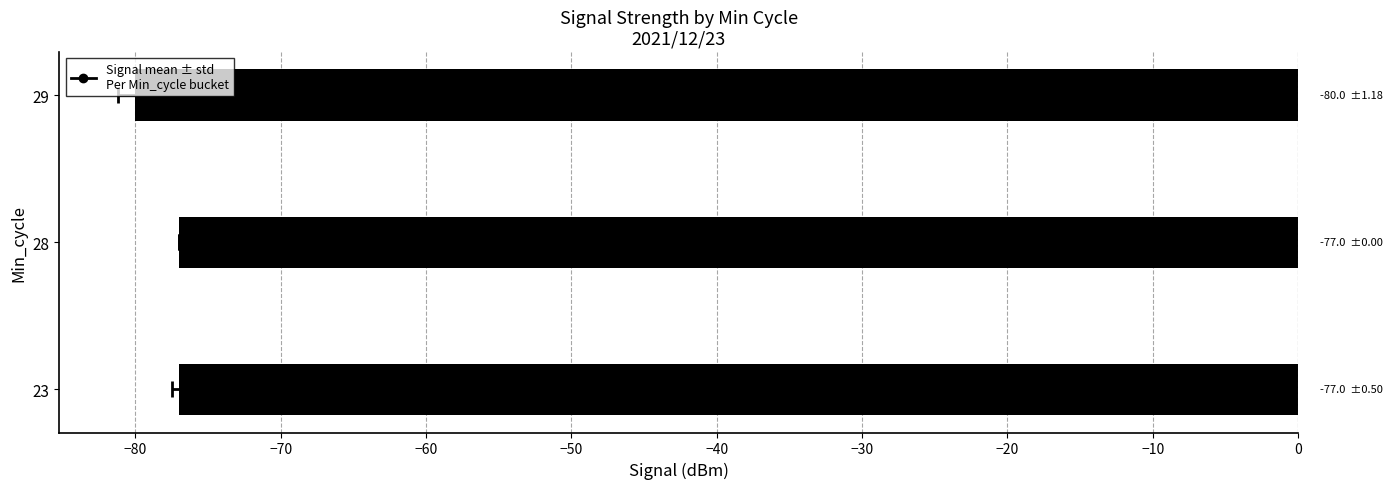

What is the value of the 1st bar from the left?

-77